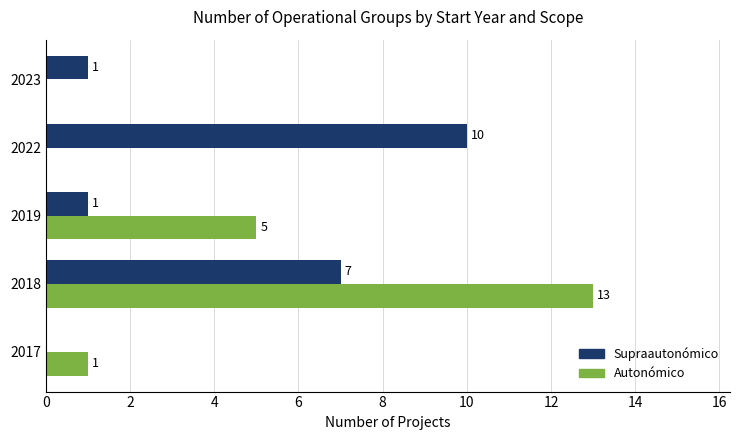

Is it true that Supraautonómico equals 0 at 2023?

False